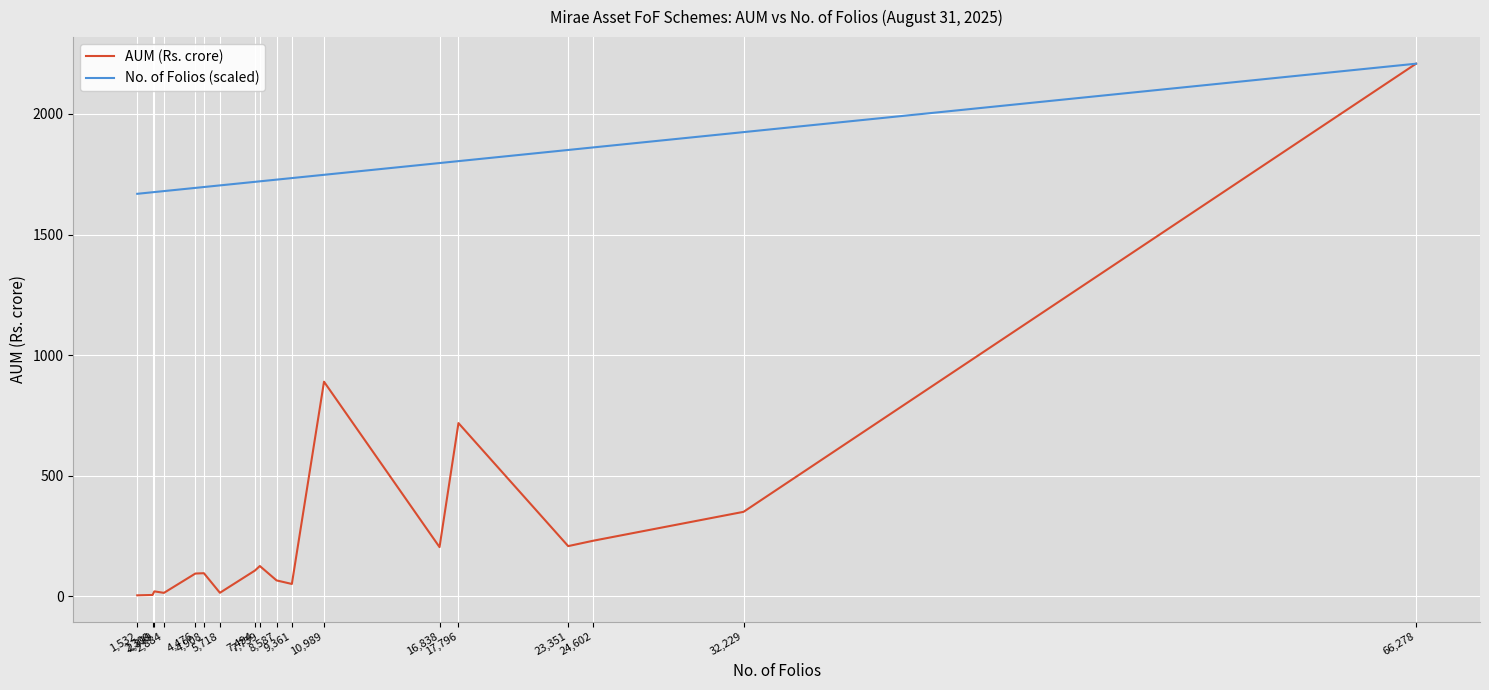

What is the average value of the No. of Folios (scaled) series?

1771.5